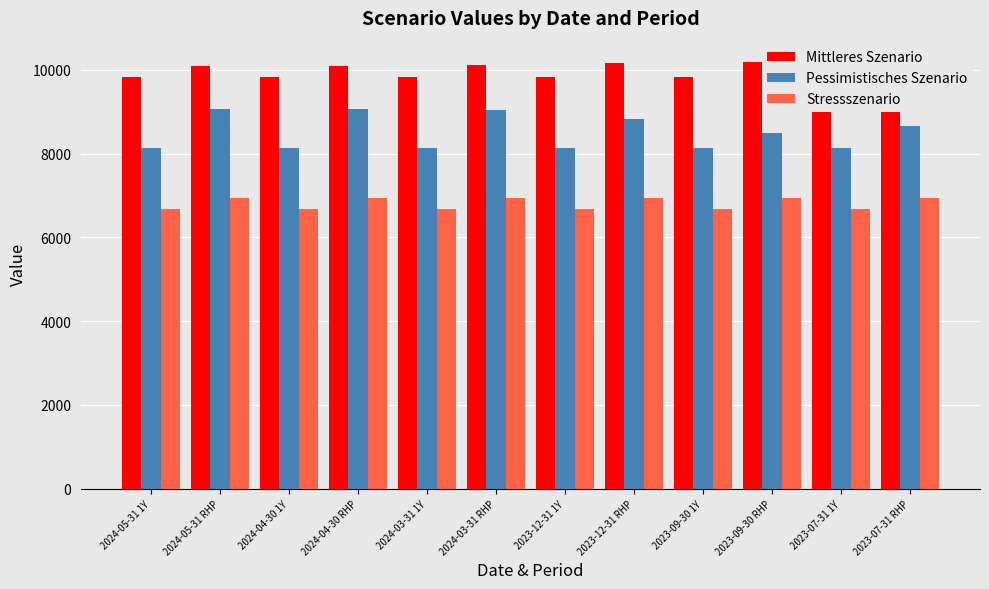

Where does the Mittleres Szenario series first go above 10080?

2024-04-30 RHP